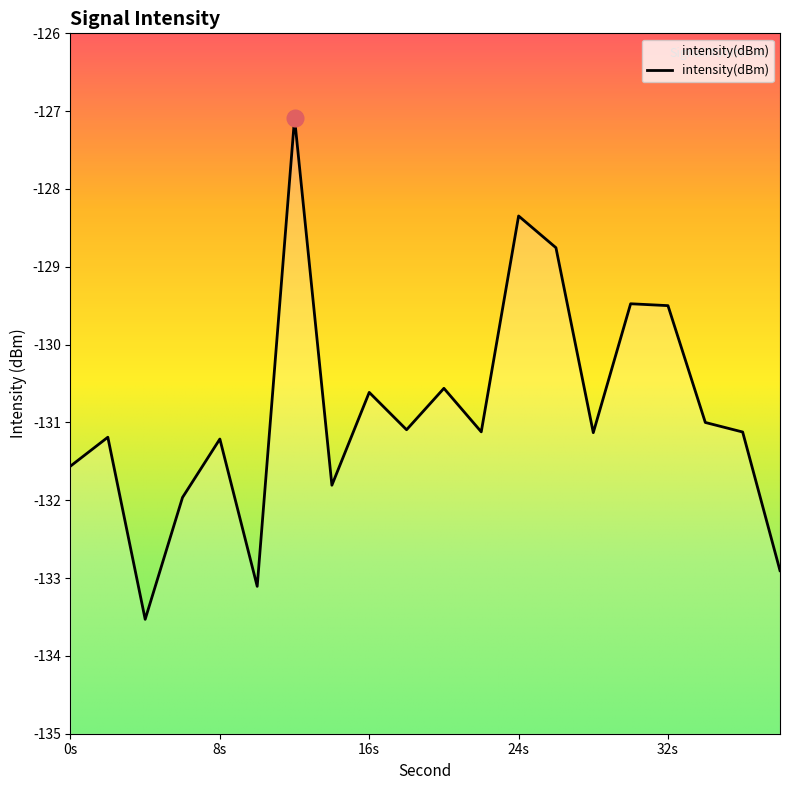

List the labels in order of value, largest first.

12, 24, 26, 30, 32, 20, 16, 34, 18, 22, 36, 28, 2, 8, 0, 14, 6, 38, 10, 4